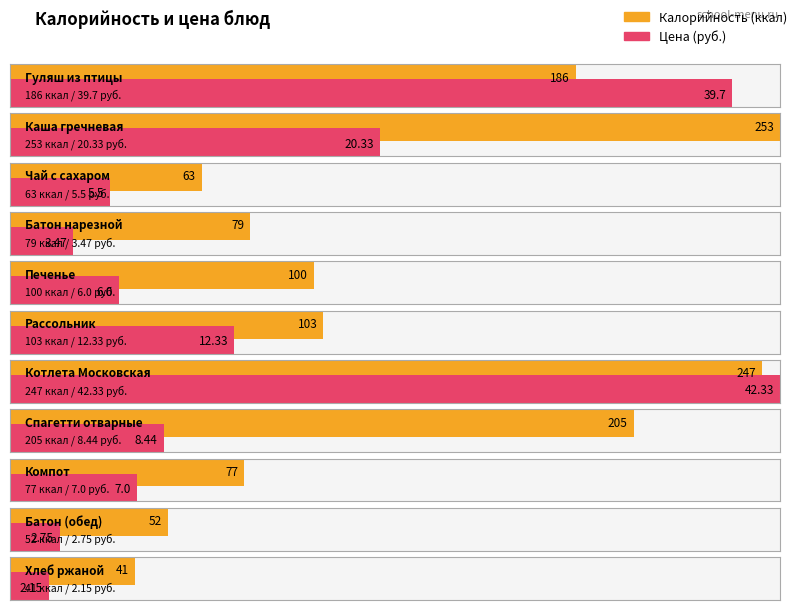

What is the label of the 5th bar from the left?

Печенье